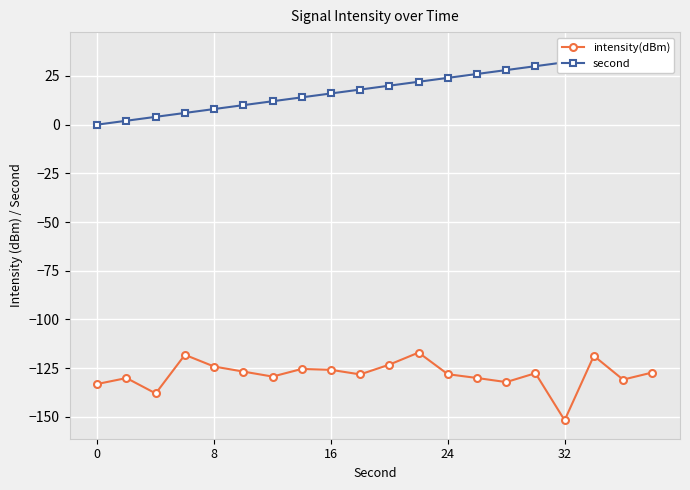

What is the maximum value shown in the chart?

38.0